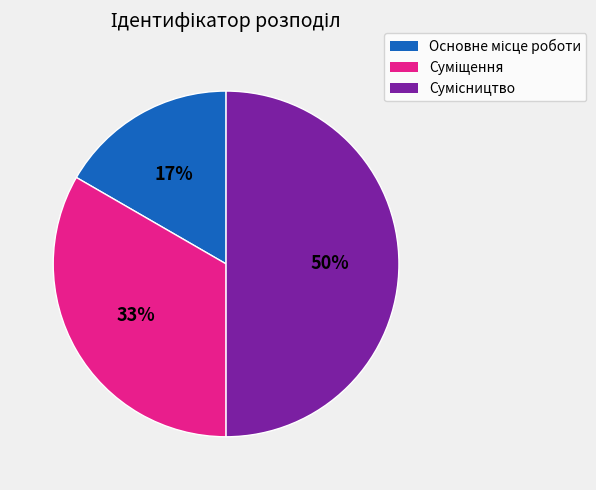

To the nearest percent, what is the average slice percentage?

33%